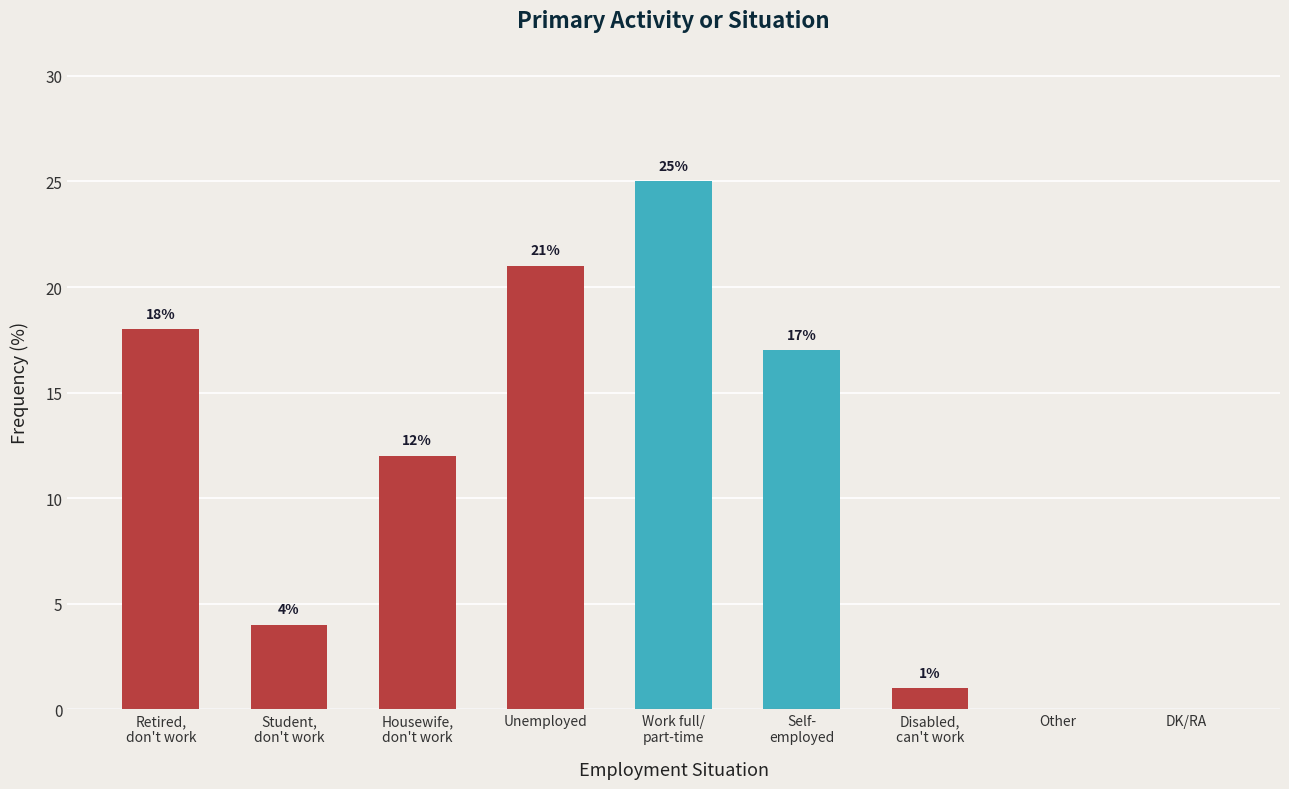

Where is the data nearest to the value 12?

Housewife,
don't work